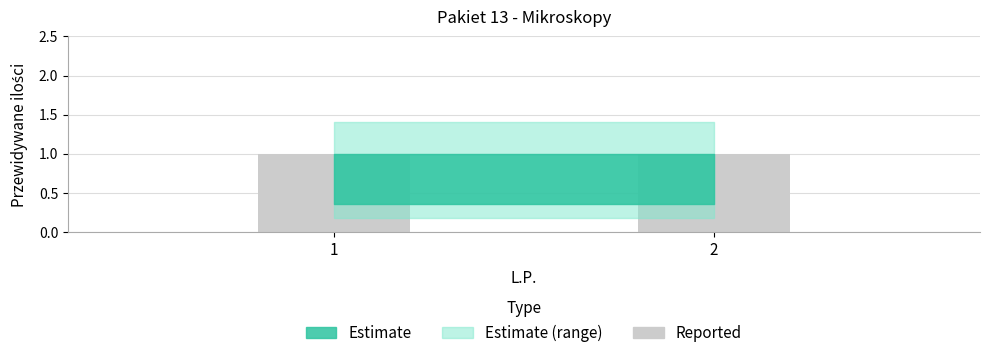

At which category is the sum across all series the highest?

1